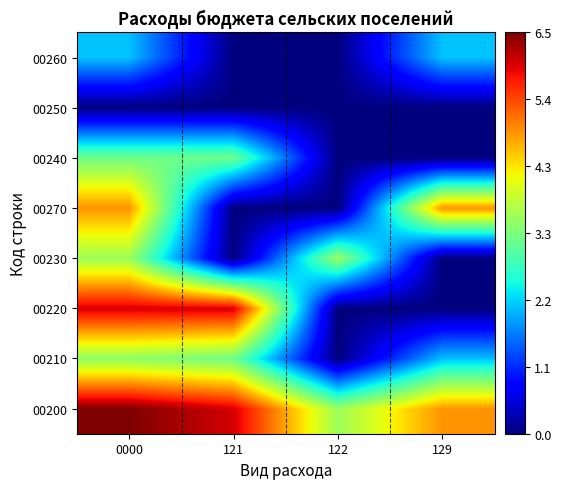

Which has a higher value, 121 or 129?

121